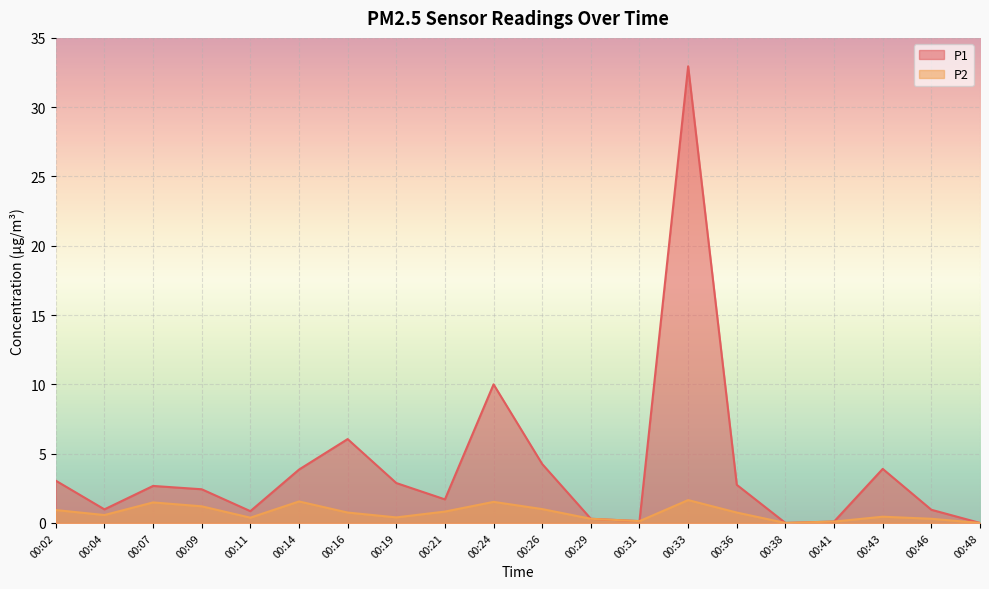

At which label is P2 closest to 0?

00:38